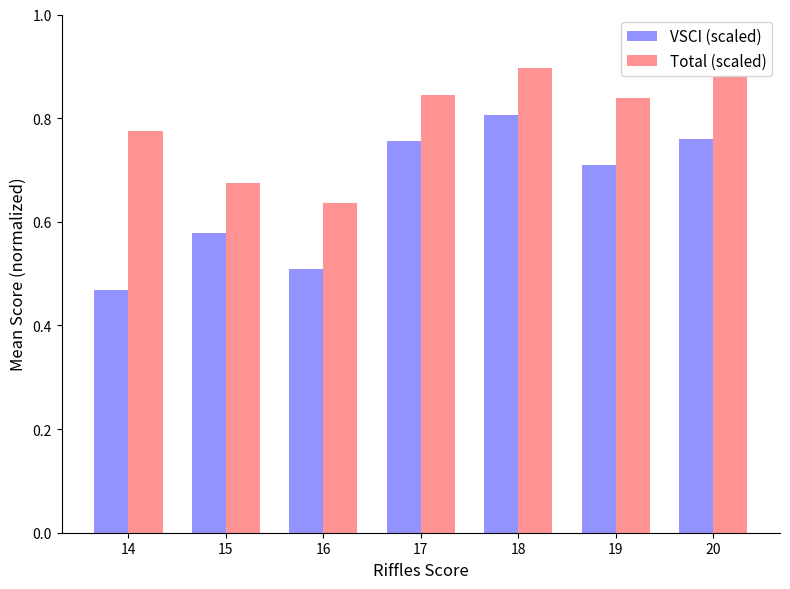

Rank the series at 19 from highest to lowest value.

Total (scaled), VSCI (scaled)